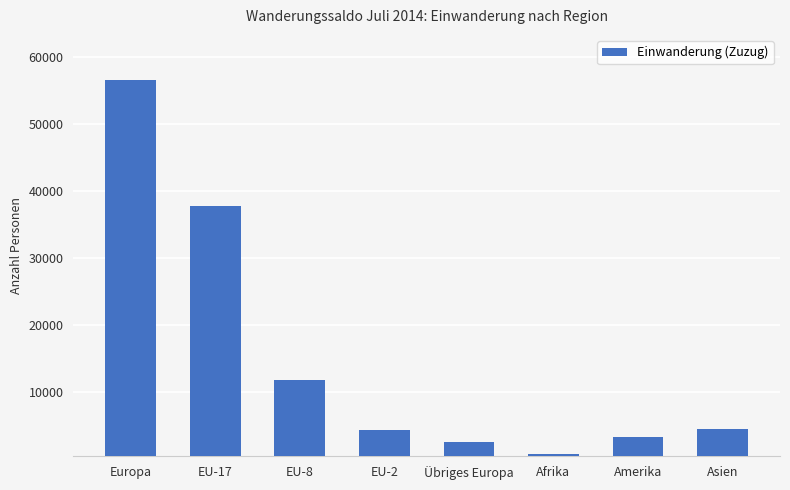

What is the change in value from EU-8 to Afrika?

-11081